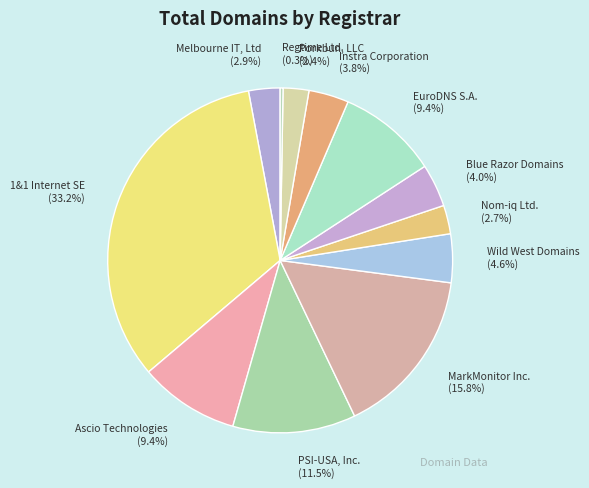

Does Wild West Domains represent more than half of the total?

No